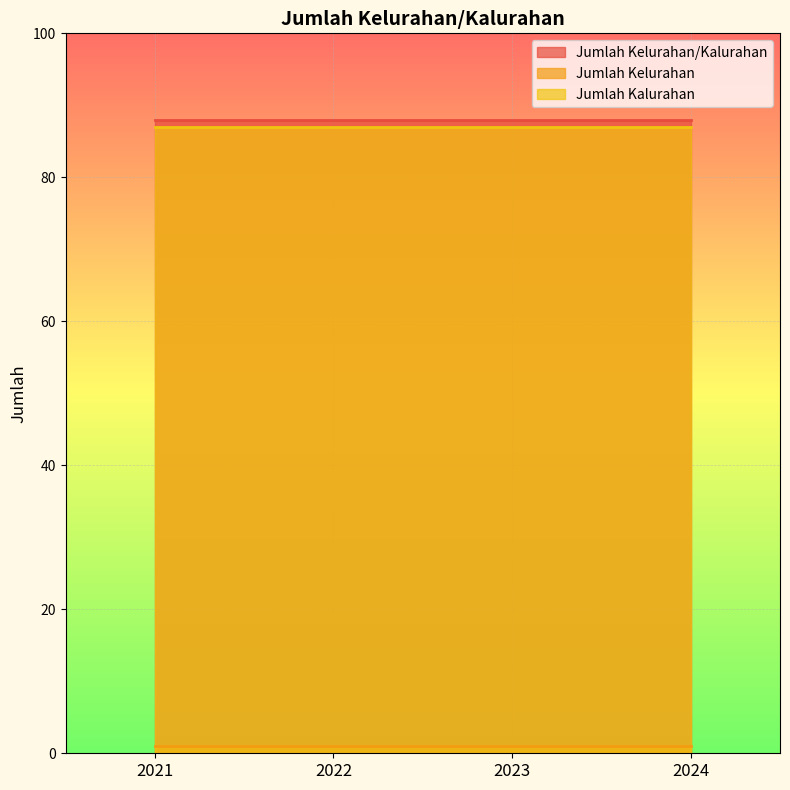

Reading left to right, transcribe all the data shown in this chart.

Jumlah Kelurahan/Kalurahan: 2021=88	2022=88	2023=88	2024=88
Jumlah Kelurahan: 2021=1	2022=1	2023=1	2024=1
Jumlah Kalurahan: 2021=87	2022=87	2023=87	2024=87